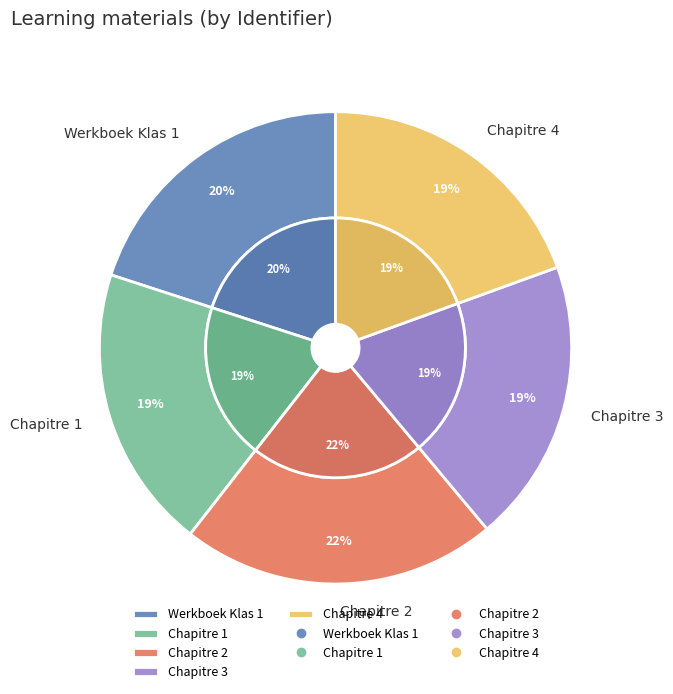

How many segments does this pie chart have?

5